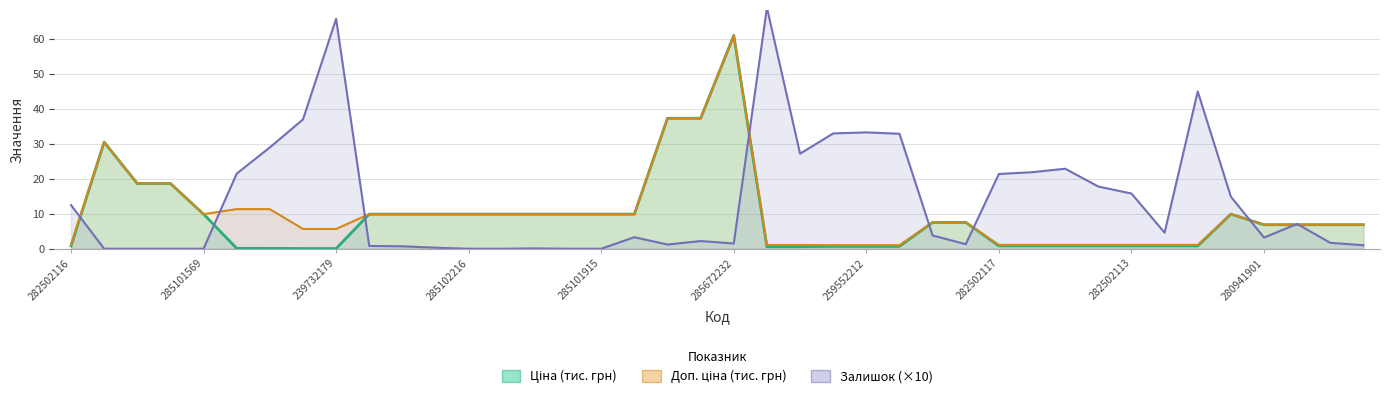

The value of Ціна at 25 is 0.3. True or false?

False